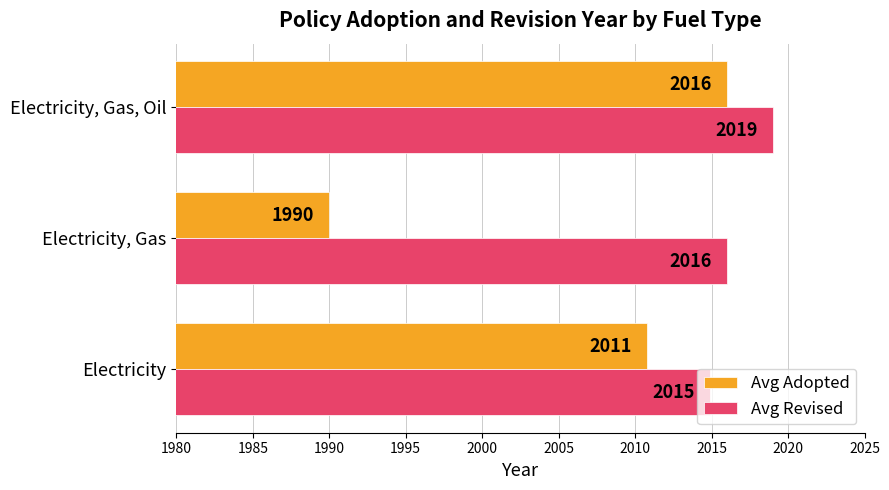

Rank the series by their average value, from highest to lowest.

Avg Revised, Avg Adopted